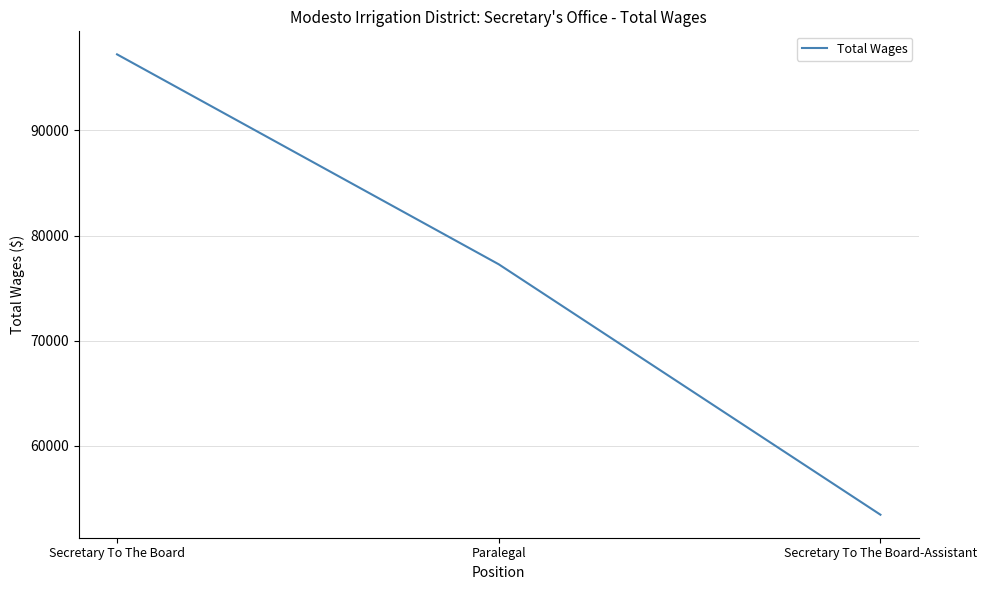

True or false: the data shows 77272 at Paralegal.

True